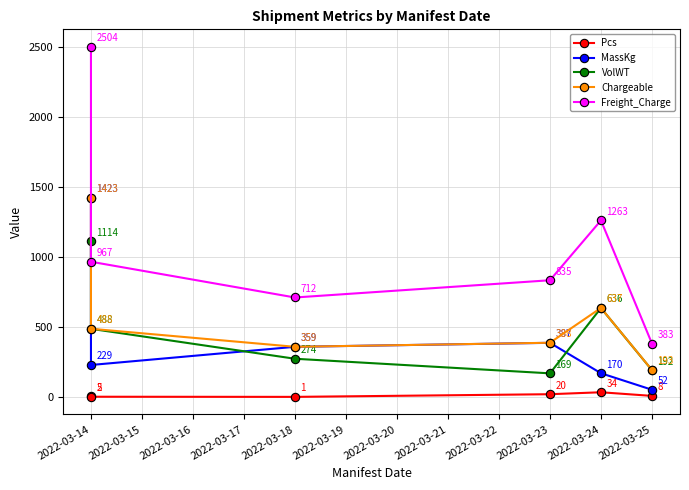

How many lines are shown in the chart?

5